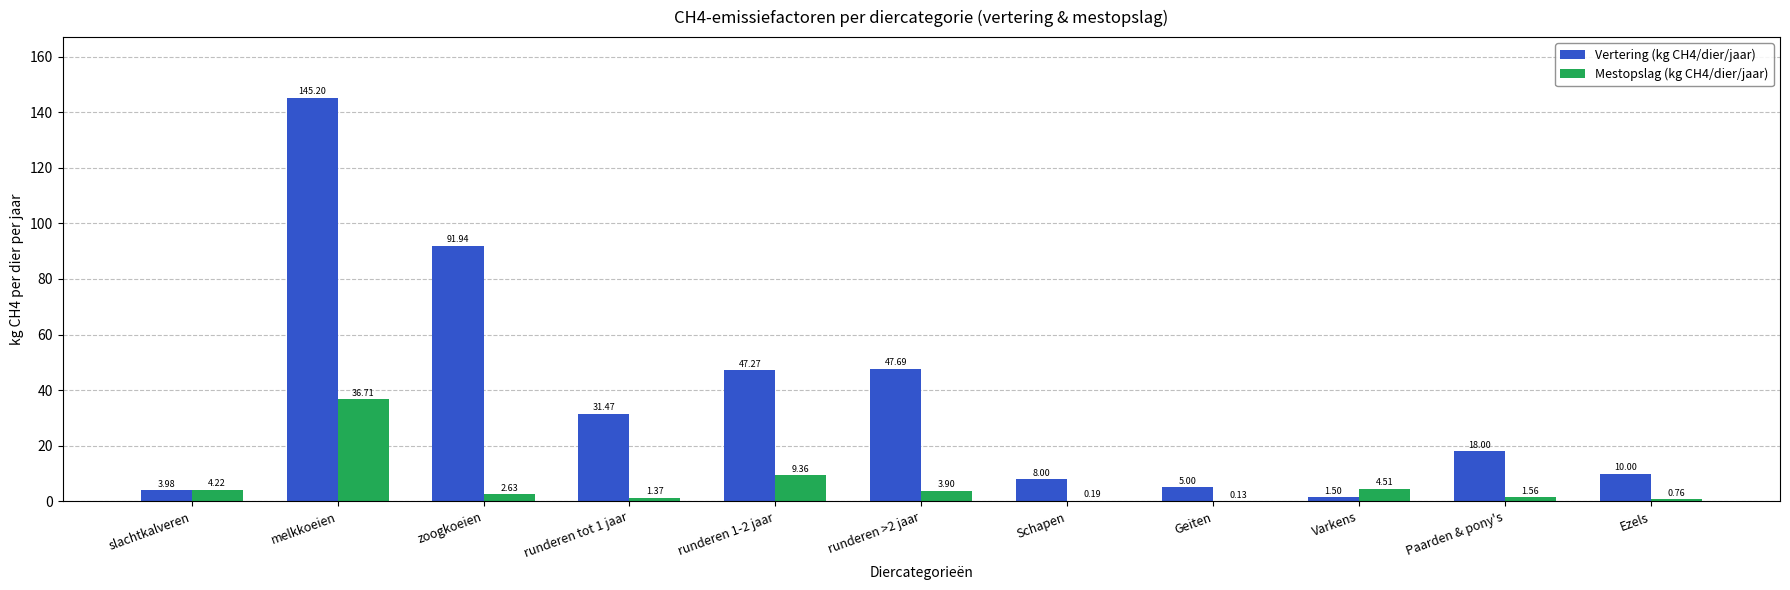

Which category has the highest value in the Mestopslag (kg CH4/dier/jaar) series?

melkkoeien